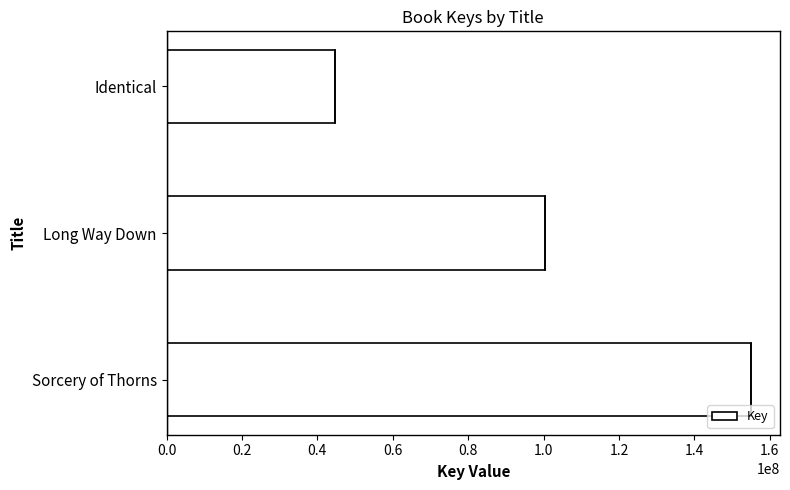

Are the bars horizontal?

Yes